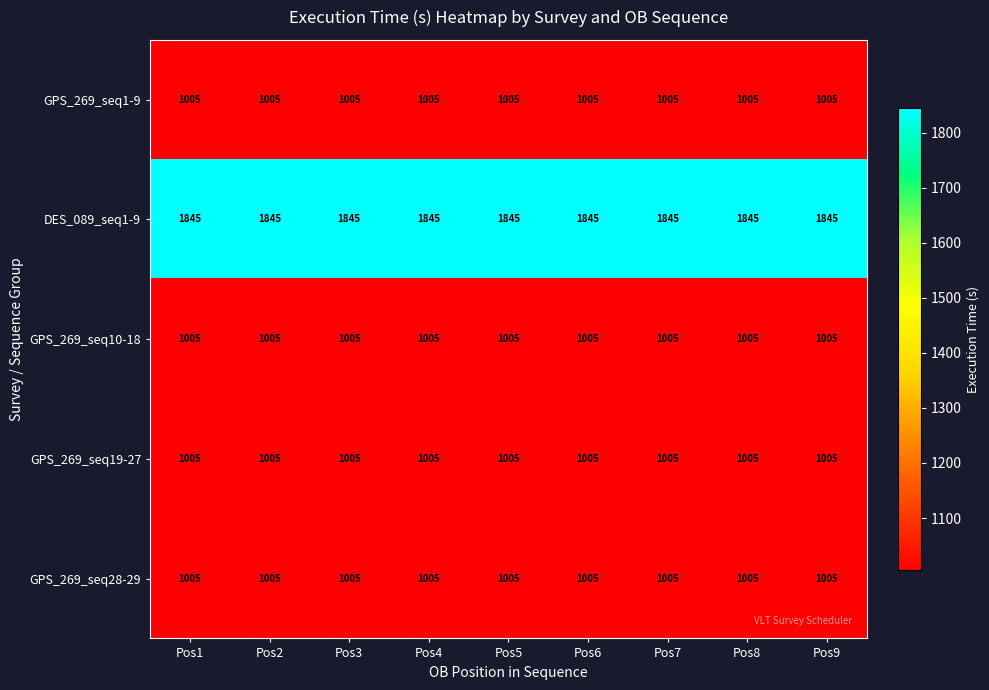

What is the lowest value of the GPS_269_seq10-18 series?

1005